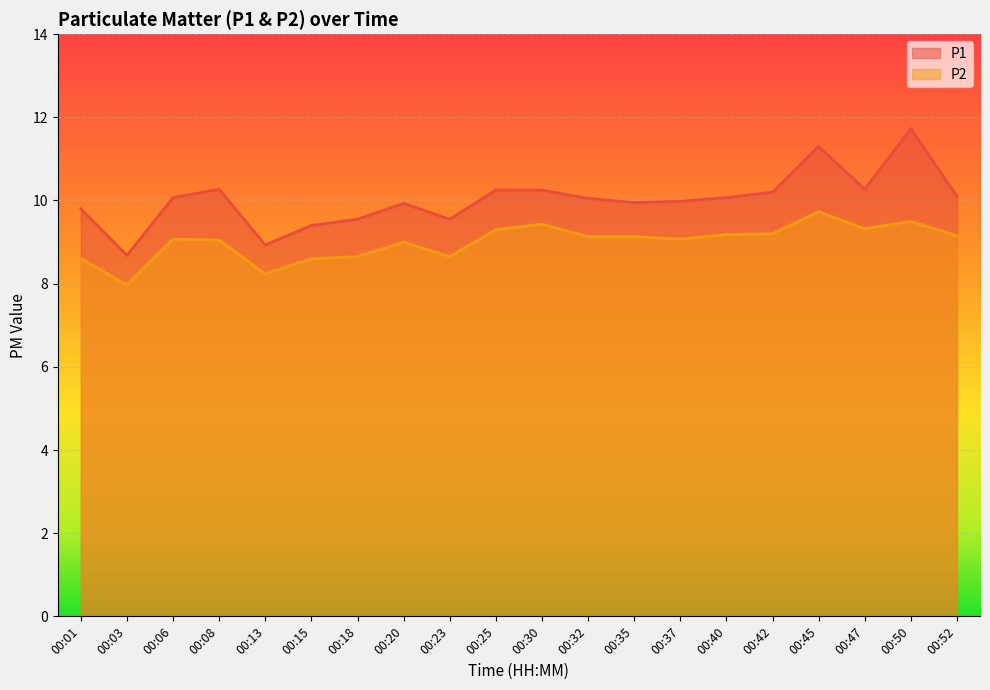

Rank the series by their maximum value, from lowest to highest.

P2, P1